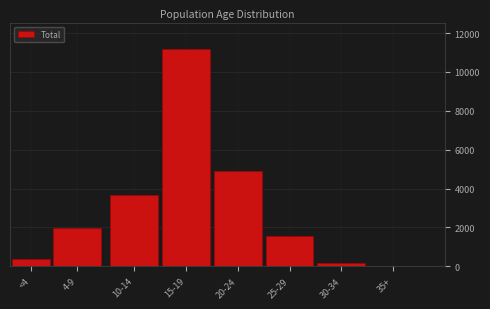

Reading right to left, what are all the values shown in this chart?

35+=11	30-34=181	25-29=1548	20-24=4882	15-19=11196	10-14=3667	4-9=1976	<4=350